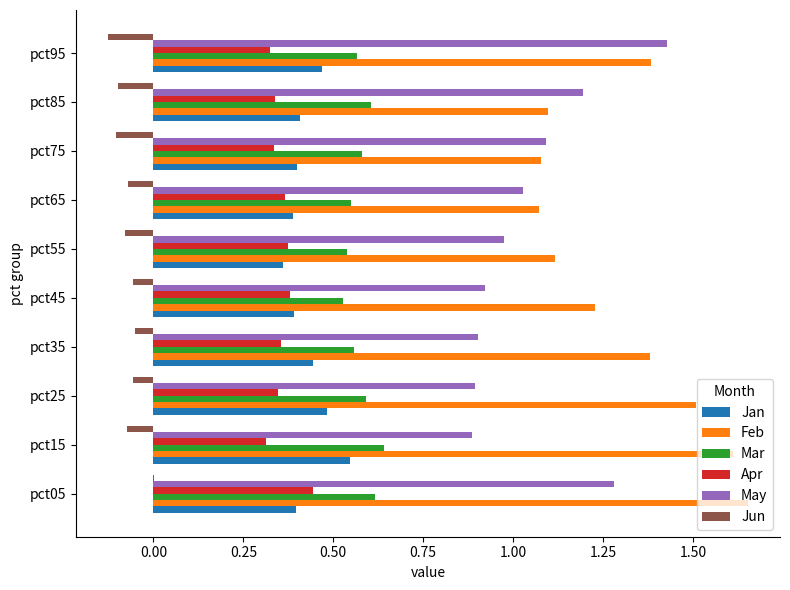

At which category does the chart reach its peak across all series?

pct05